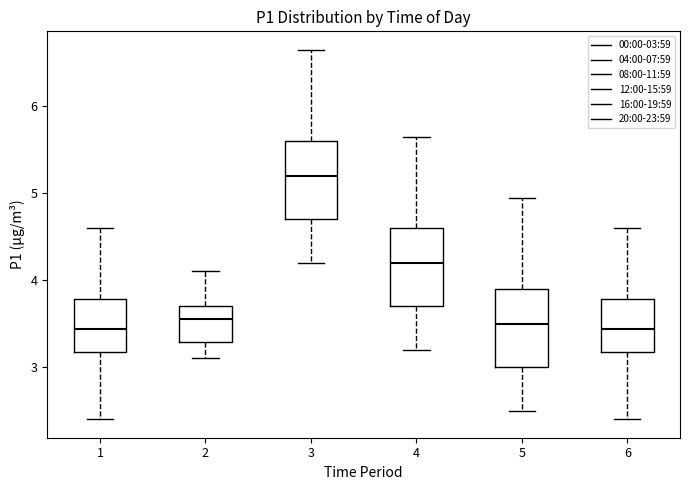

Where is the upper edge of the box at x = 5 on the y-axis? The values are not printed on the chart, so give them approximately, as read against the axis.

3.9